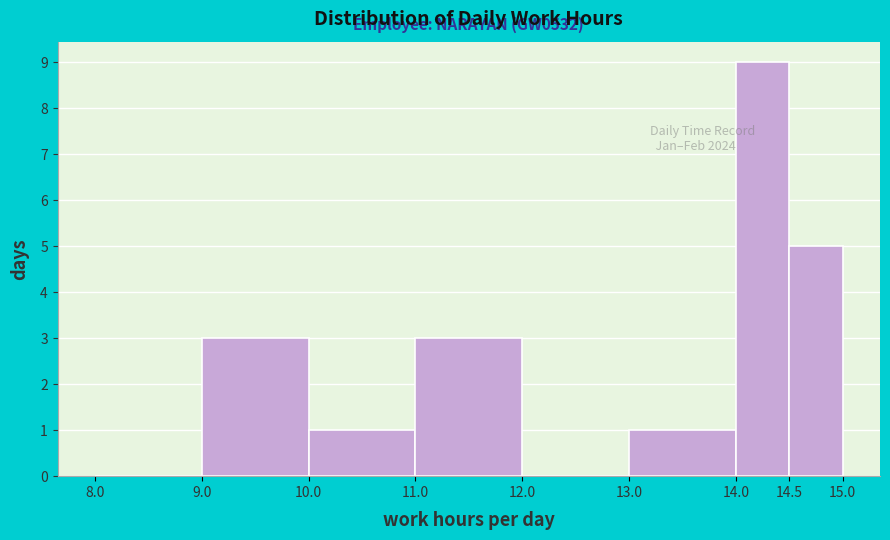

Over which range of the x-axis is the bar tallest?

14.0 to 14.5